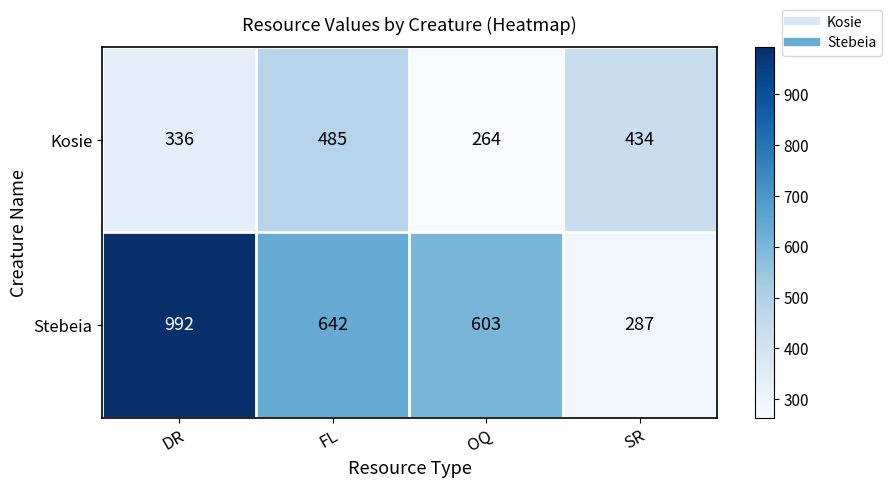

What is the total value across all series at OQ?

867